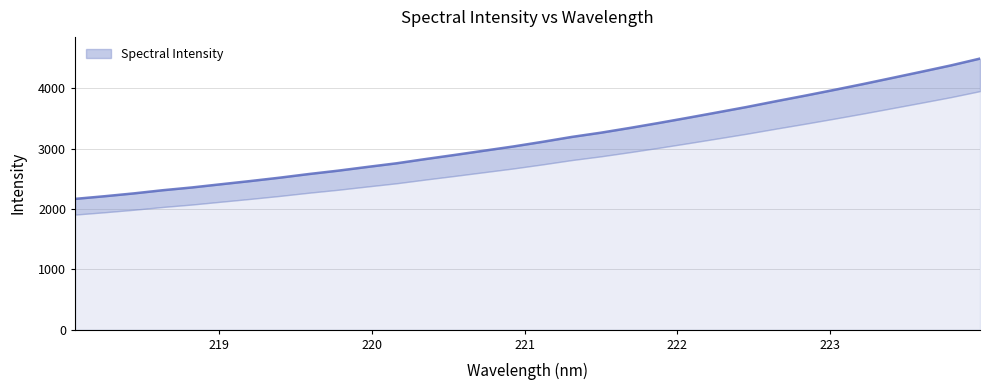

Between 221.8812 and 221.1174, which is larger?

221.8812